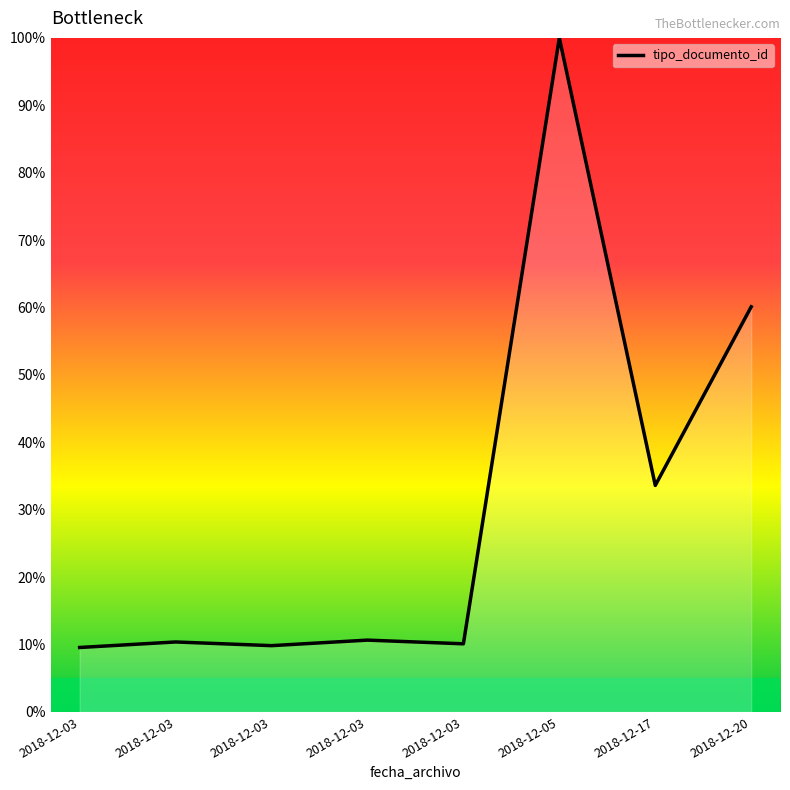

What is the change in value from 2018-12-03 to 2018-12-17?

+24.0